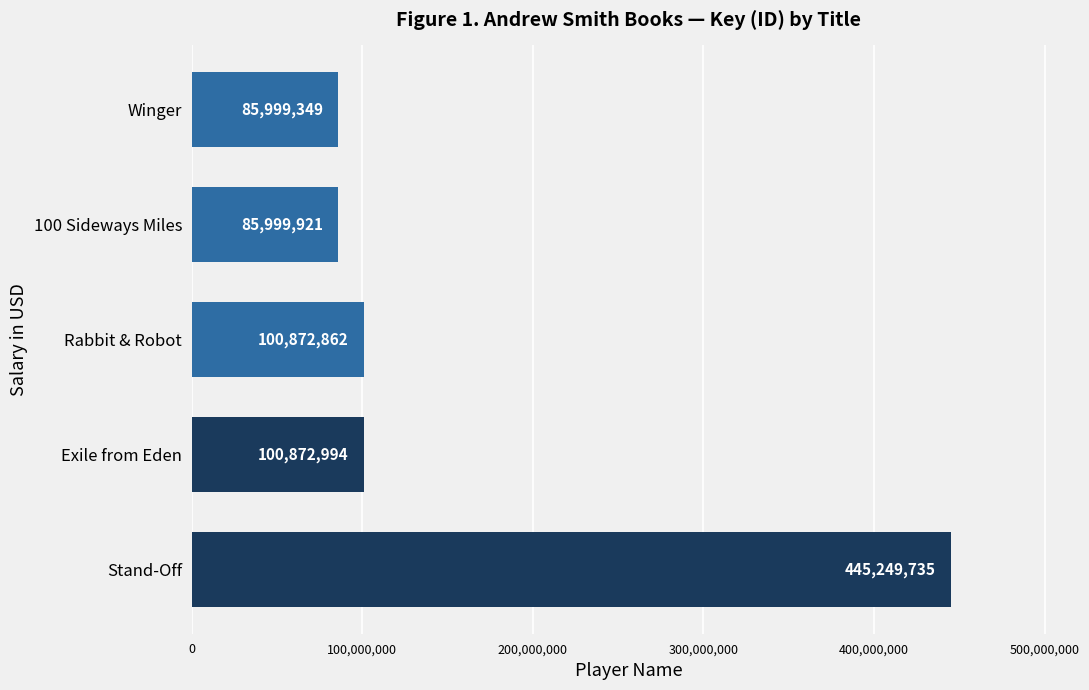

Reading top to bottom, list all the values displayed in this chart.

Winger=85999349	100 Sideways Miles=85999921	Rabbit & Robot=100872862	Exile from Eden=100872994	Stand-Off=445249735